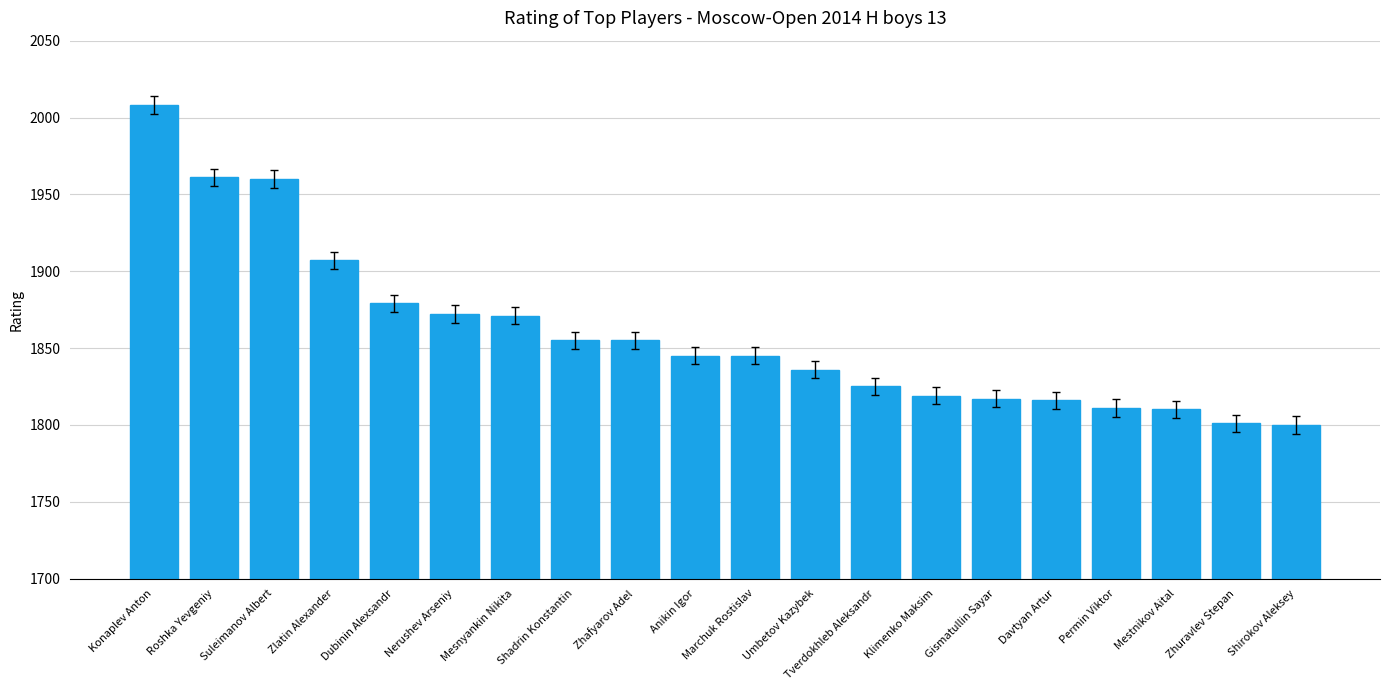

Approximately how many times larger is the value at Shadrin Konstantin compared to Anikin Igor?

1.0